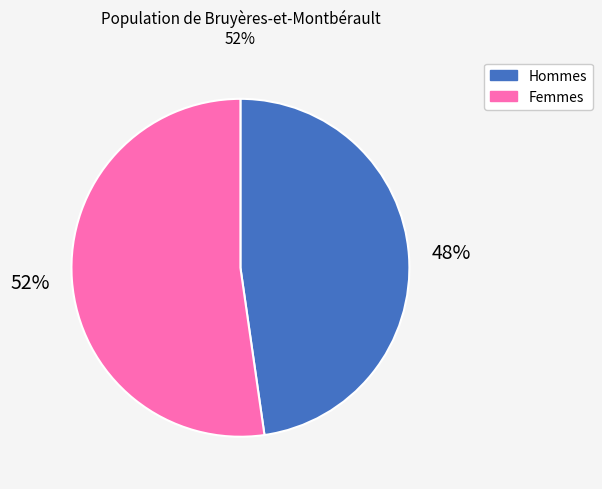

To the nearest percent, what is the average slice percentage?

50%